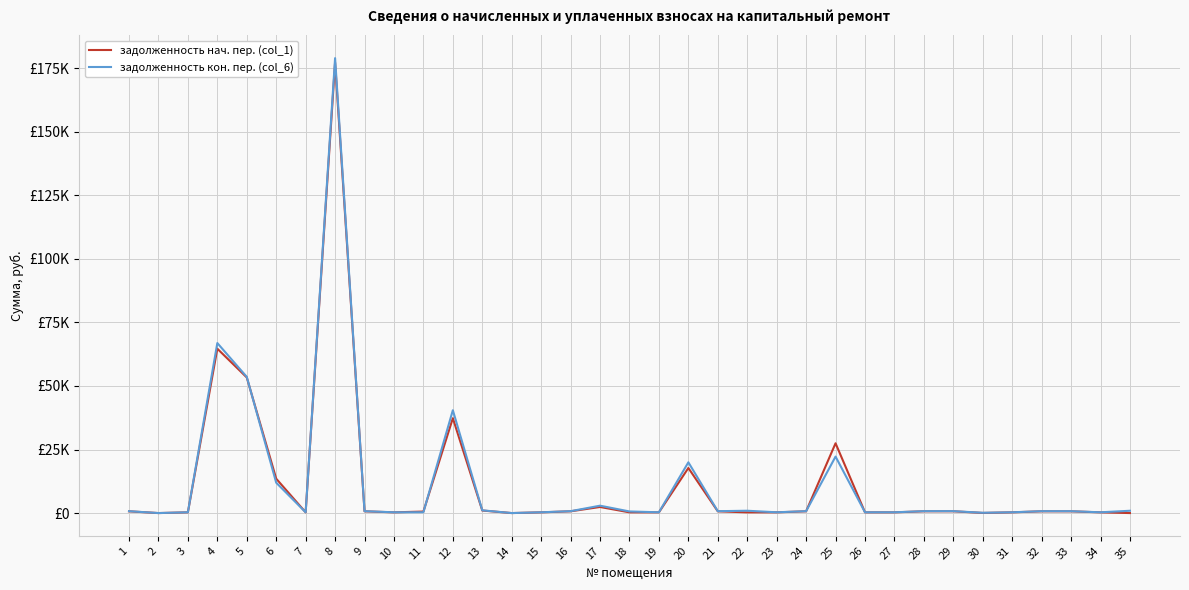

Is this an area chart (filled region under the line)?

No